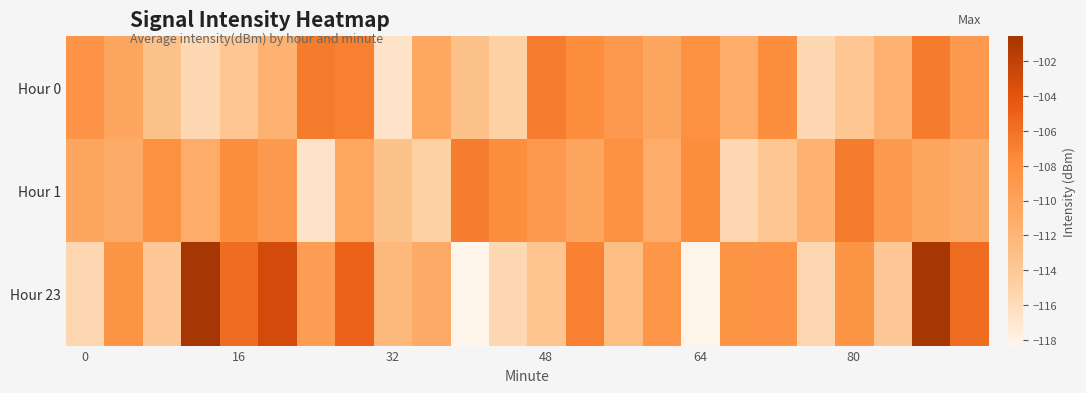

Which series has the largest total across all categories?

Hour 23